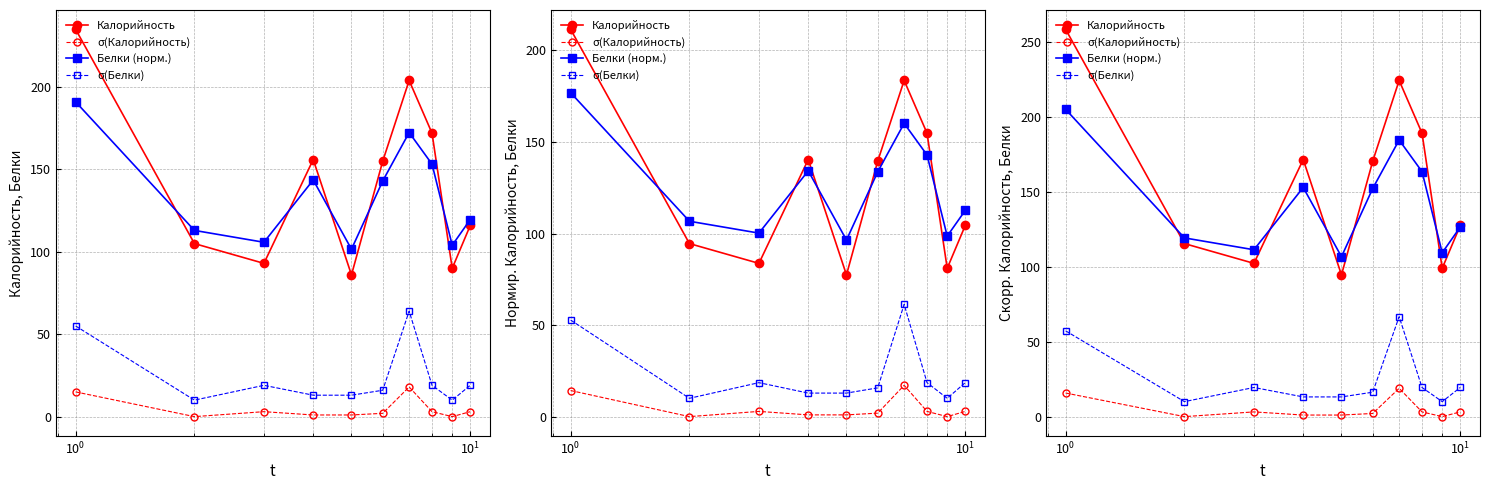

True or false: Белки (норм.) and σ(Калорийность) cross at least once.

False